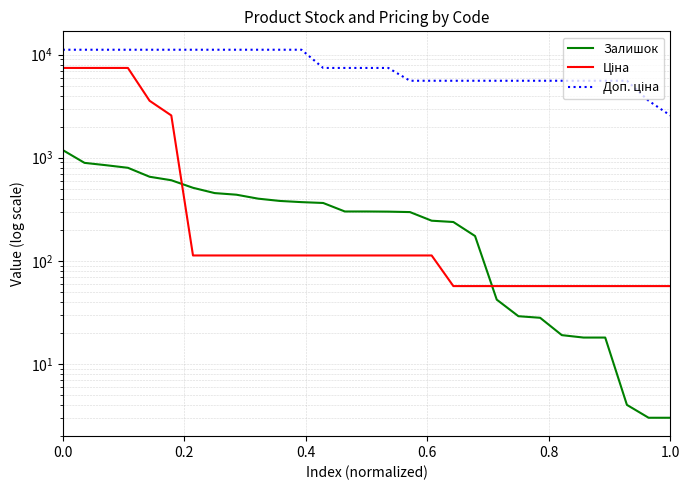

What are all the series names shown in the legend?

Залишок, Ціна, Доп. ціна